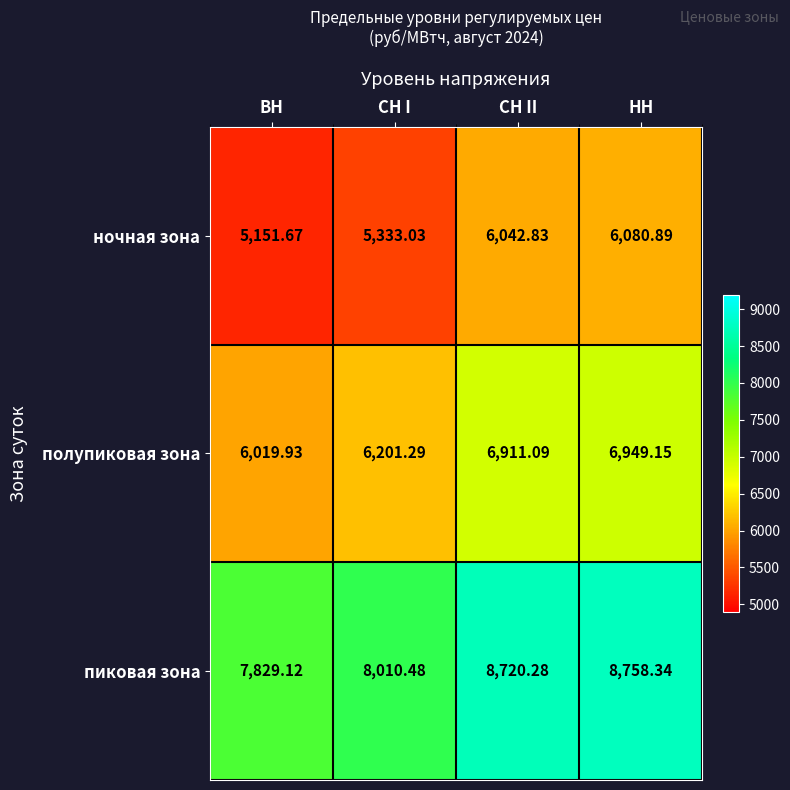

Rank the categories by пиковая зона value from highest to lowest.

НН, СН II, СН I, ВН